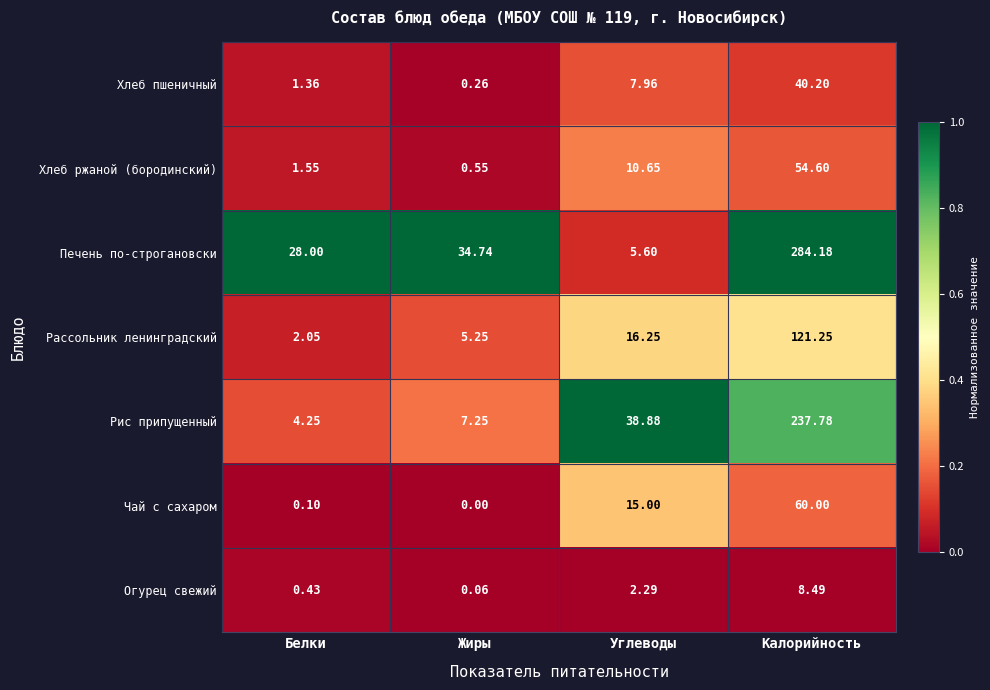

Between Жиры and Углеводы, which series saw the biggest shift?

Рис припущенный